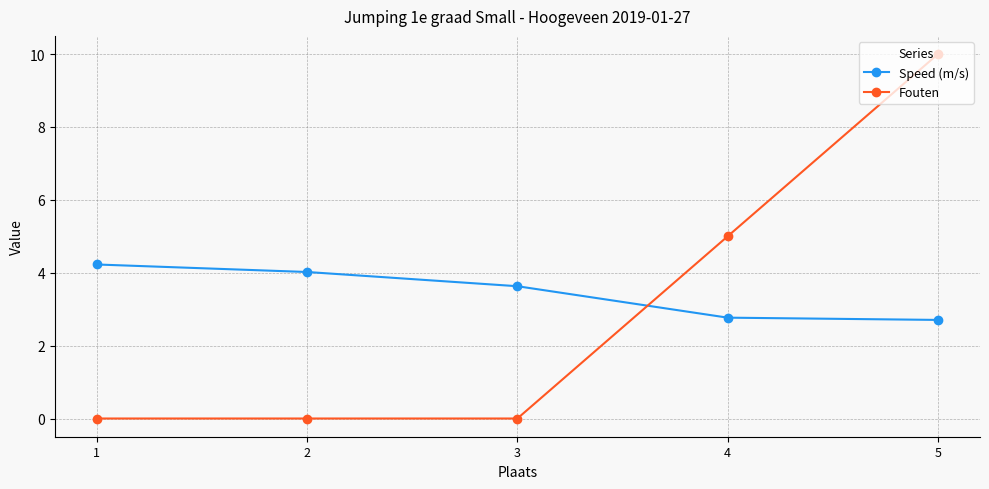

Where is Fouten nearest to the value 5?

4